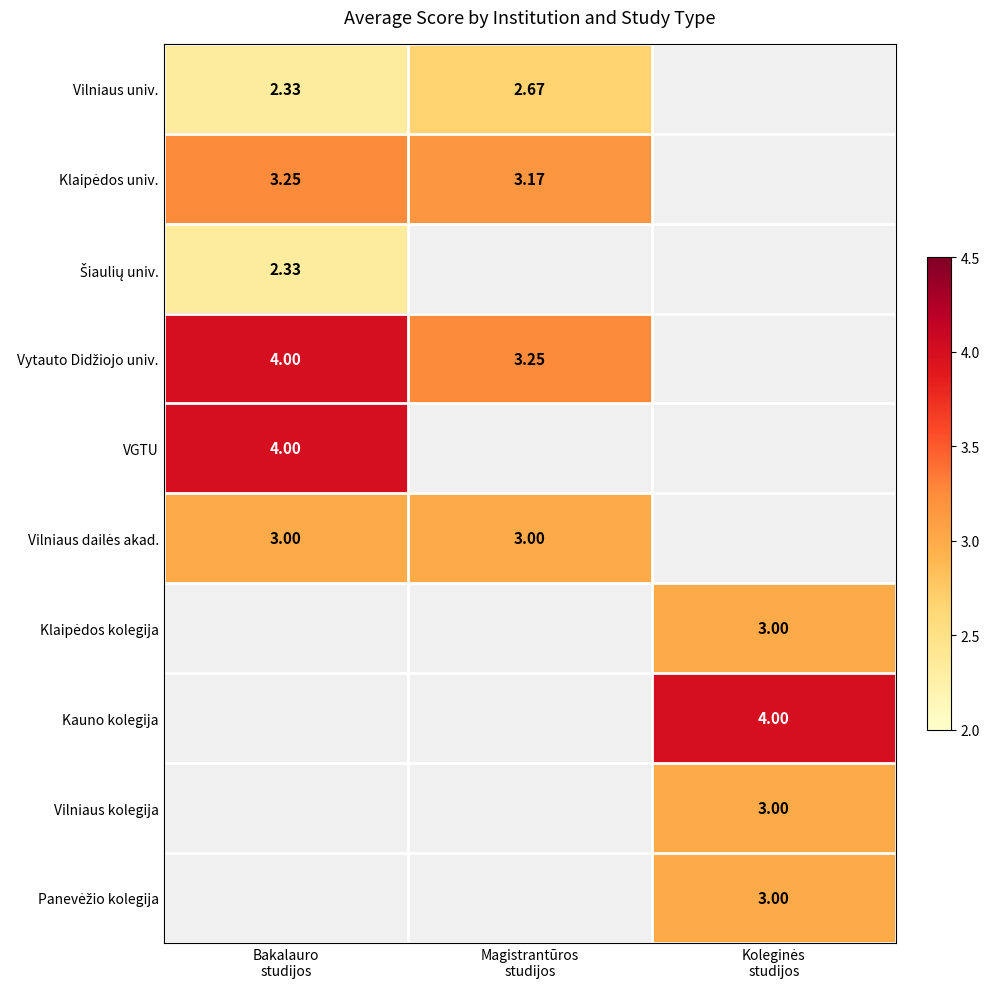

Which category has the lowest value across all series?

Bakalauro
studijos